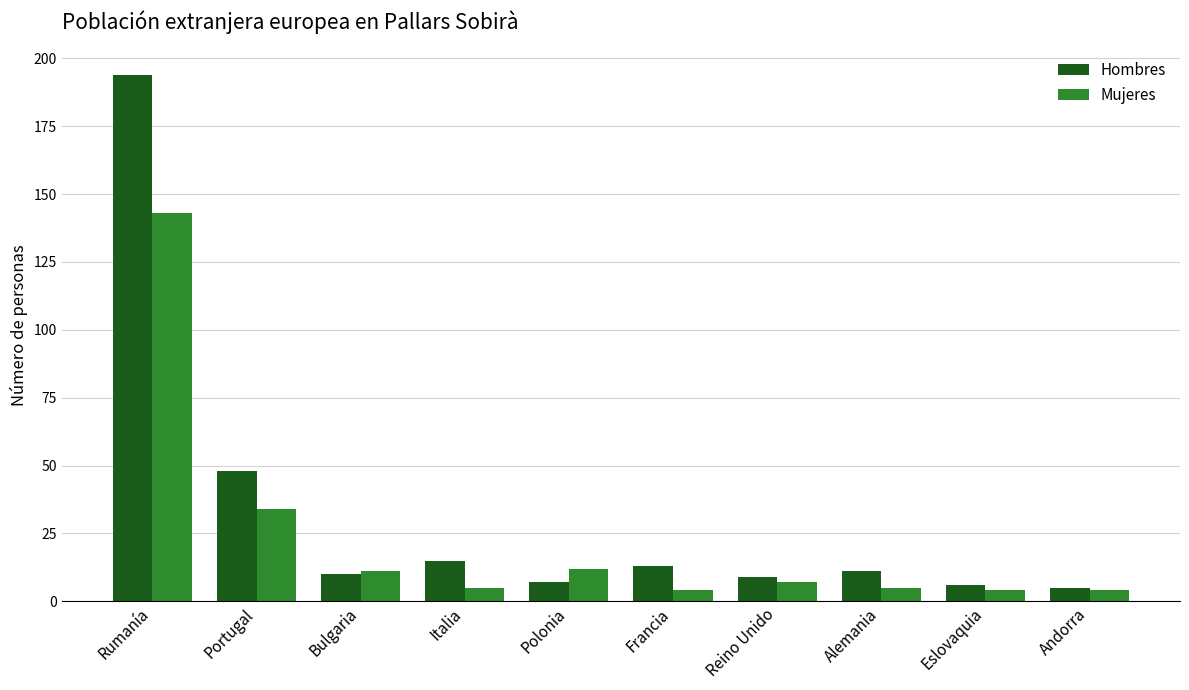

True or false: Mujeres has a value of 60 at Portugal.

False